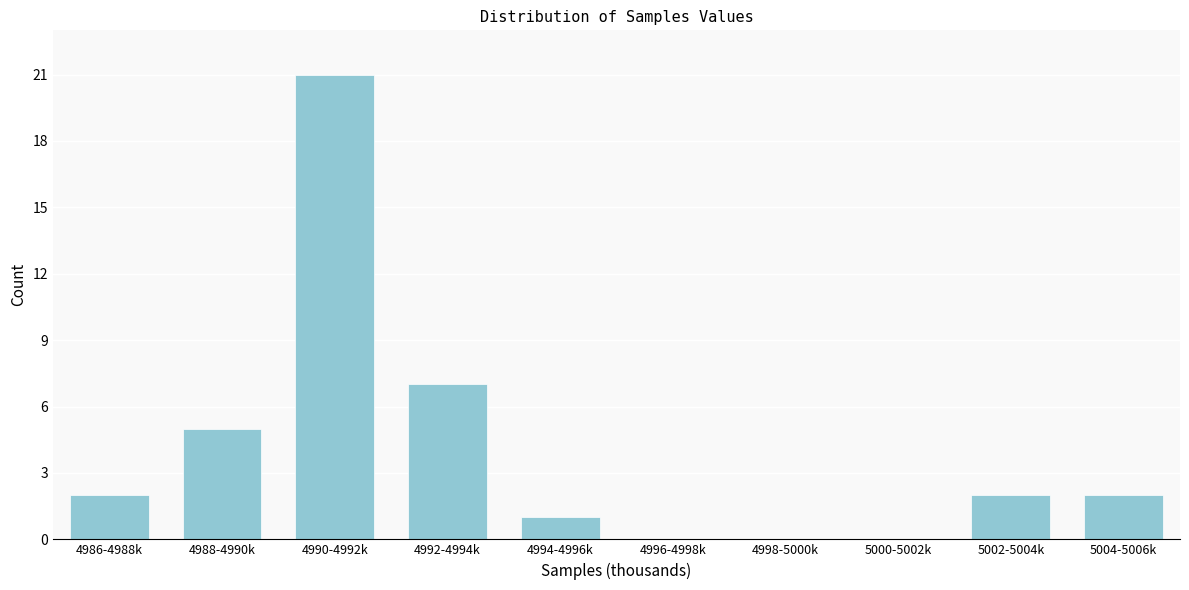

Reading right to left, extract all data points from this chart.

5004-5006k=2	5002-5004k=2	5000-5002k=0	4998-5000k=0	4996-4998k=0	4994-4996k=1	4992-4994k=7	4990-4992k=21	4988-4990k=5	4986-4988k=2